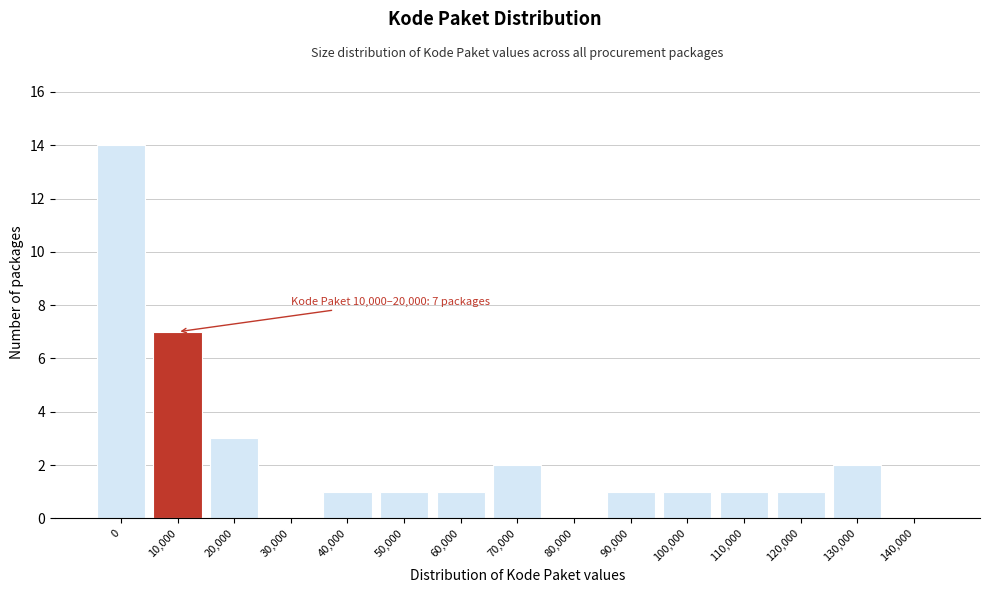

Reading left to right, what are all the values shown in this chart?

0=14	10,000=7	20,000=3	30,000=0	40,000=1	50,000=1	60,000=1	70,000=2	80,000=0	90,000=1	100,000=1	110,000=1	120,000=1	130,000=2	140,000=0